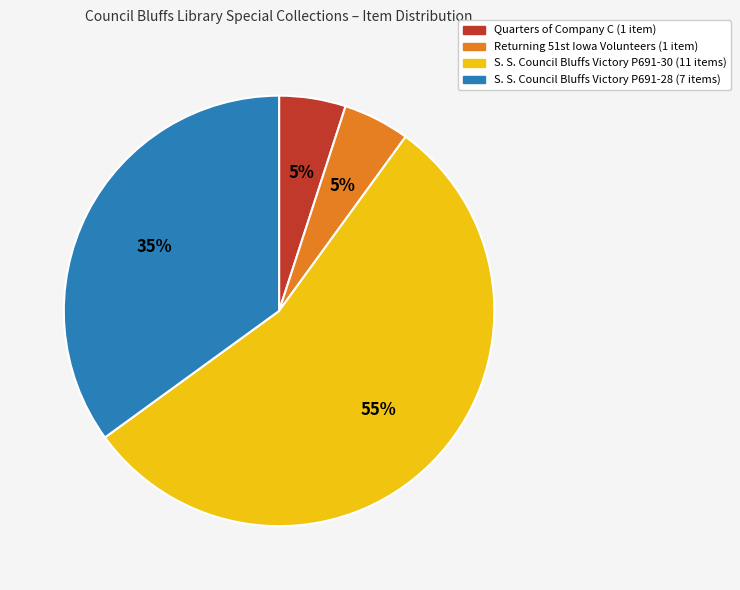

Is there any slice that represents more than half of the pie?

Yes